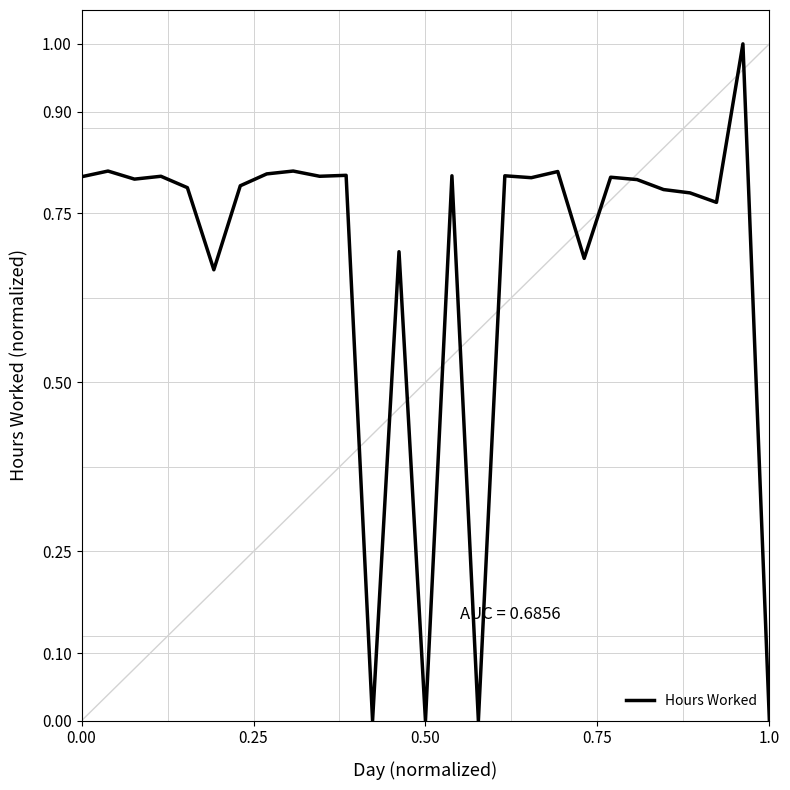

What is the maximum value shown in the chart?

1.0